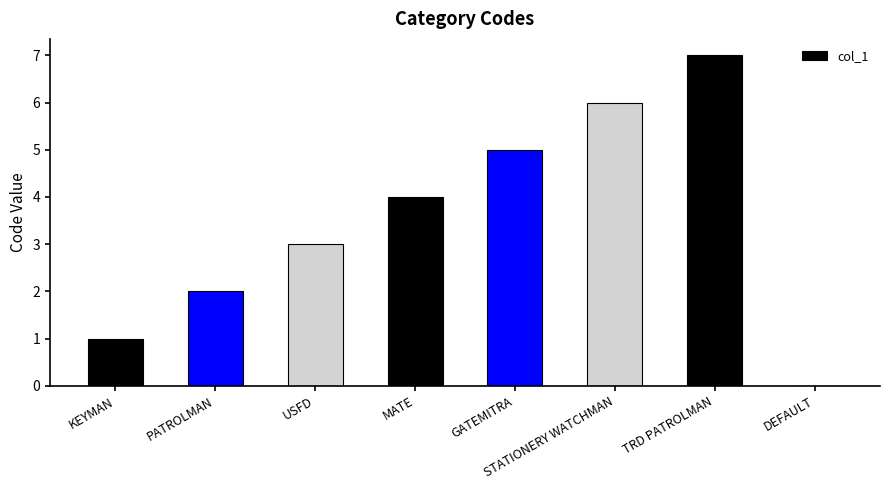

What is the maximum value shown in the chart?

7